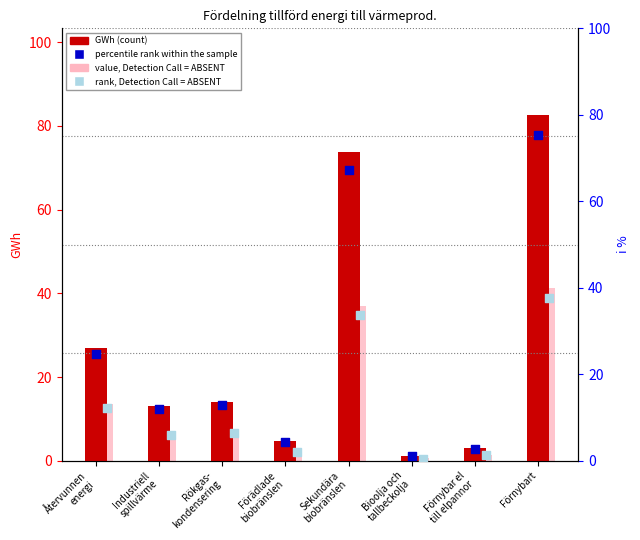

What is the total value across all series at Sekundära
biobränslen?

211.7